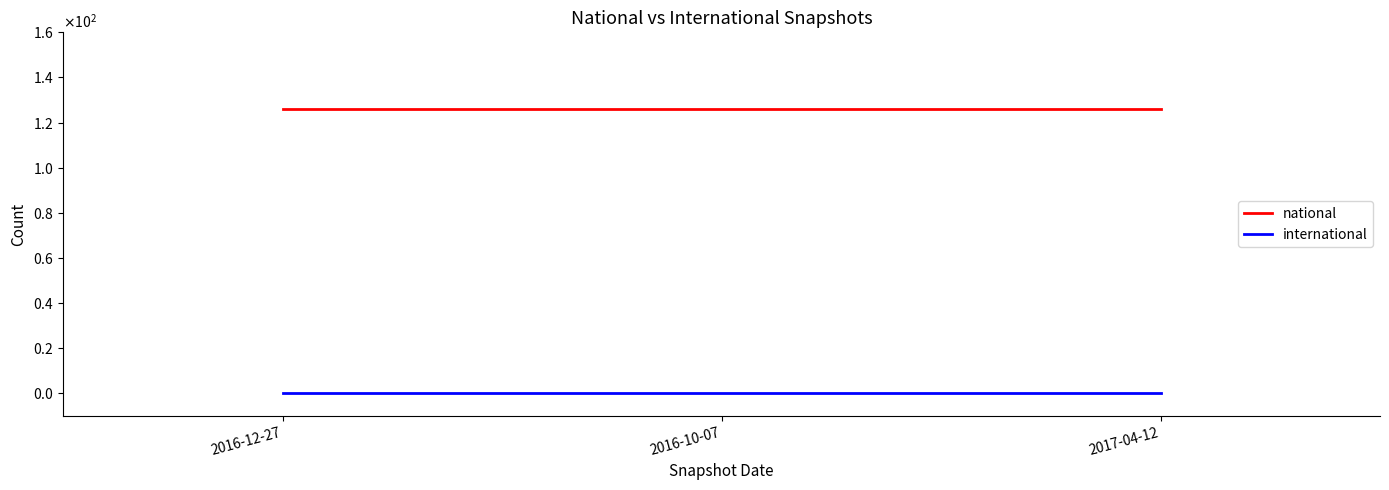

What are all the series names shown in the legend?

national, international